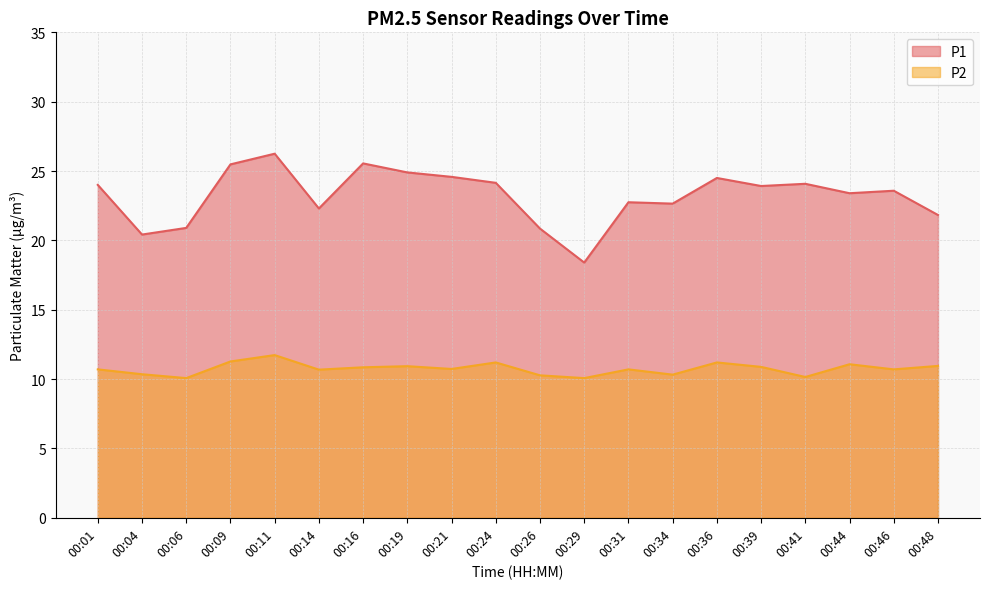

What is the value of the P2 point at the 7th from the left?

10.8